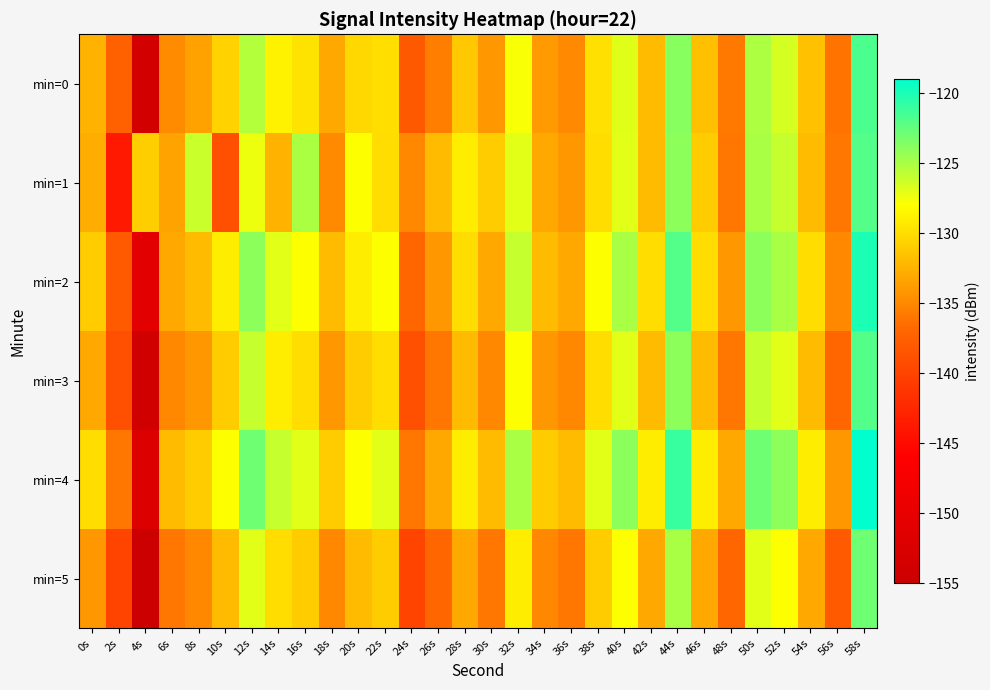

At which category is the sum across all series the highest?

58s